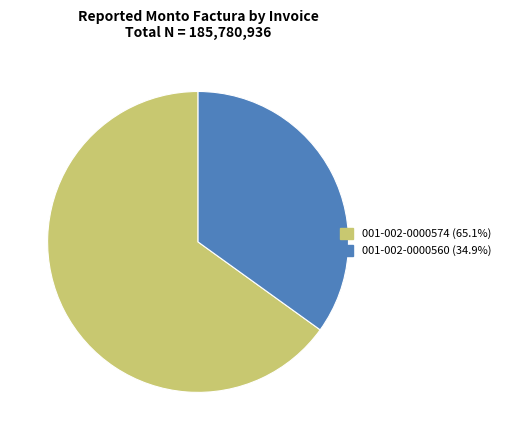

Does 001-002-0000574 represent more than half of the total?

Yes